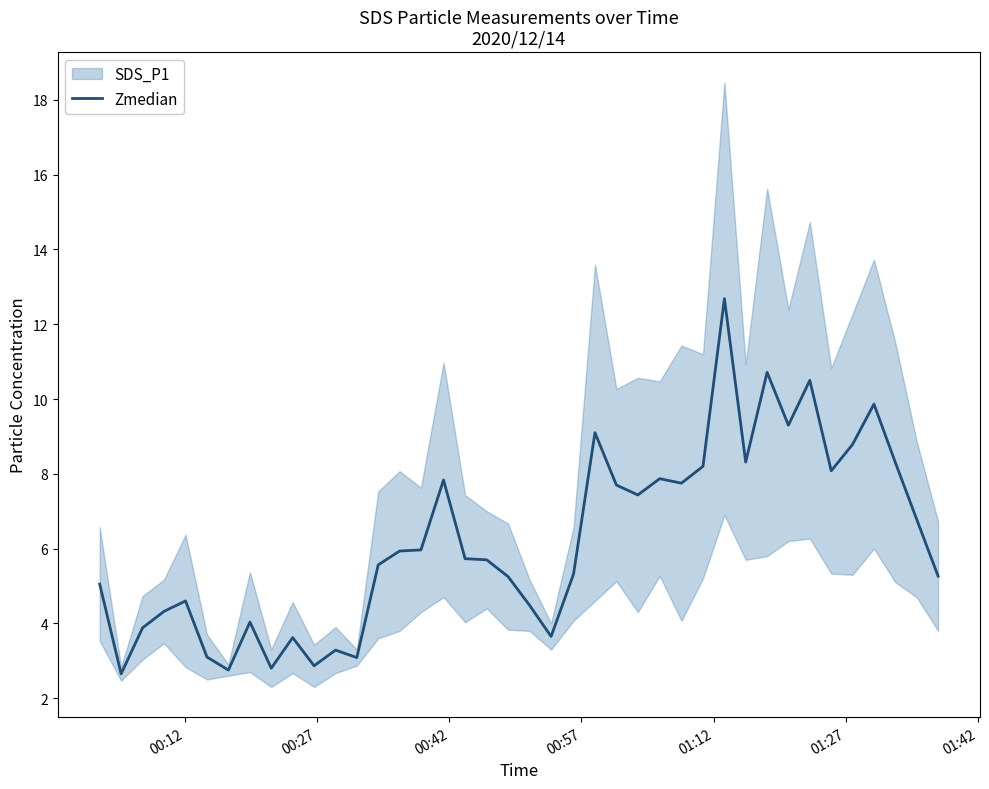

What is the lowest value of the Zmedian series?

2.7